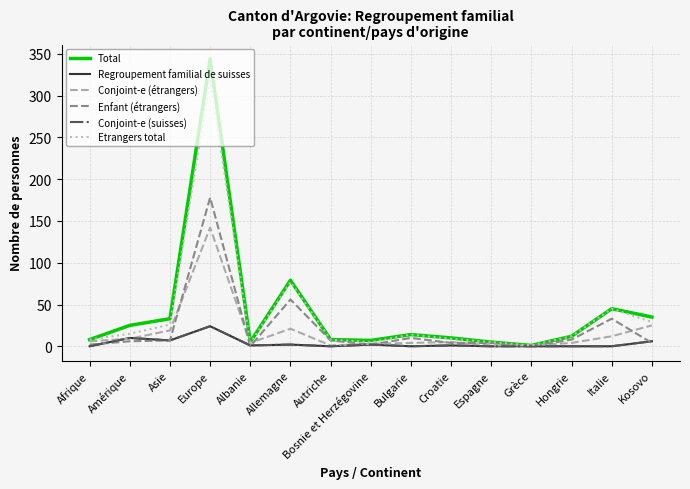

List the series in order of their peak value, lowest first.

Regroupement familial de suisses, Conjoint-e (suisses), Conjoint-e (étrangers), Enfant (étrangers), Etrangers total, Total